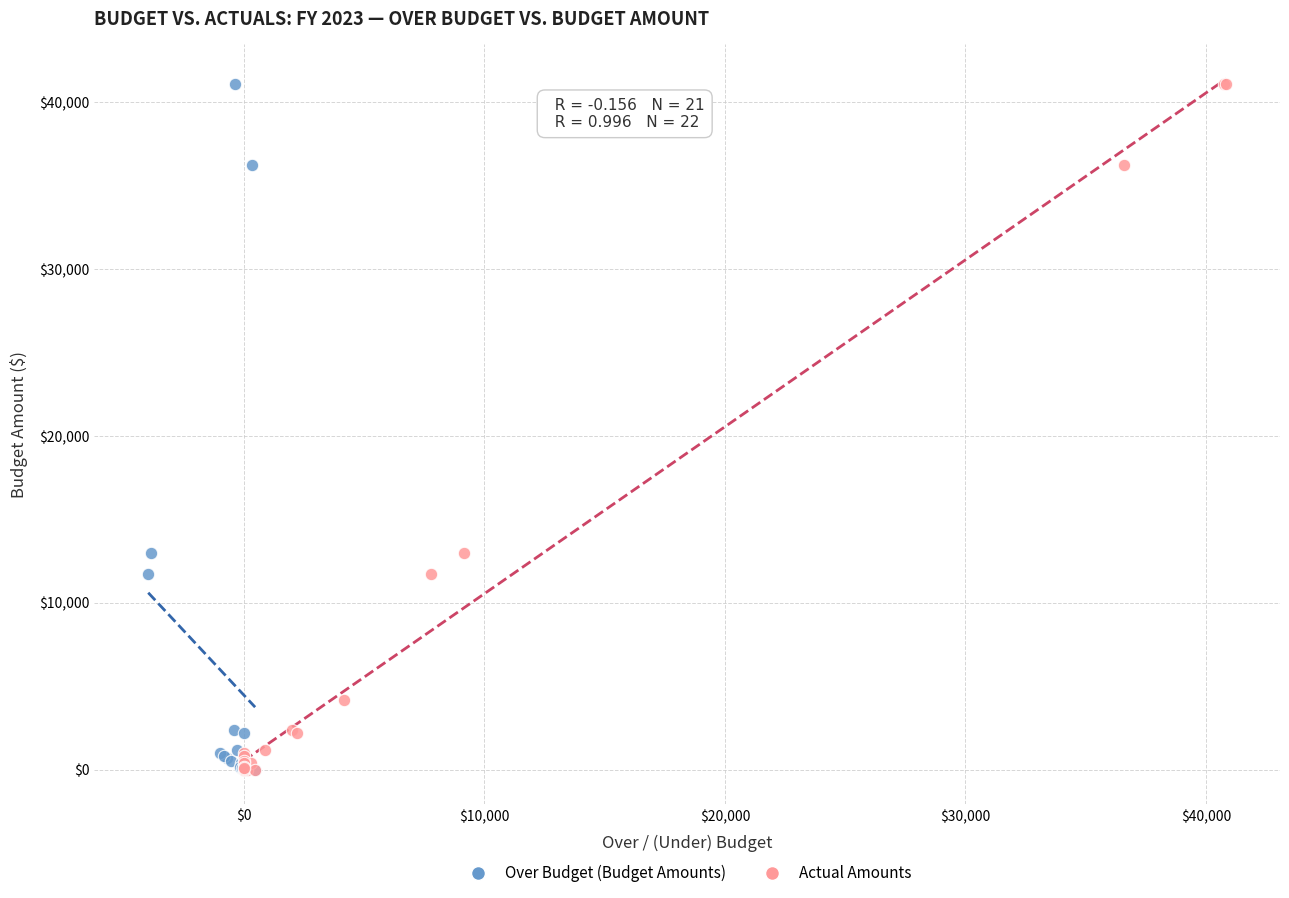

What are all the series names shown in the legend?

Over Budget (Budget Amounts), Actual Amounts